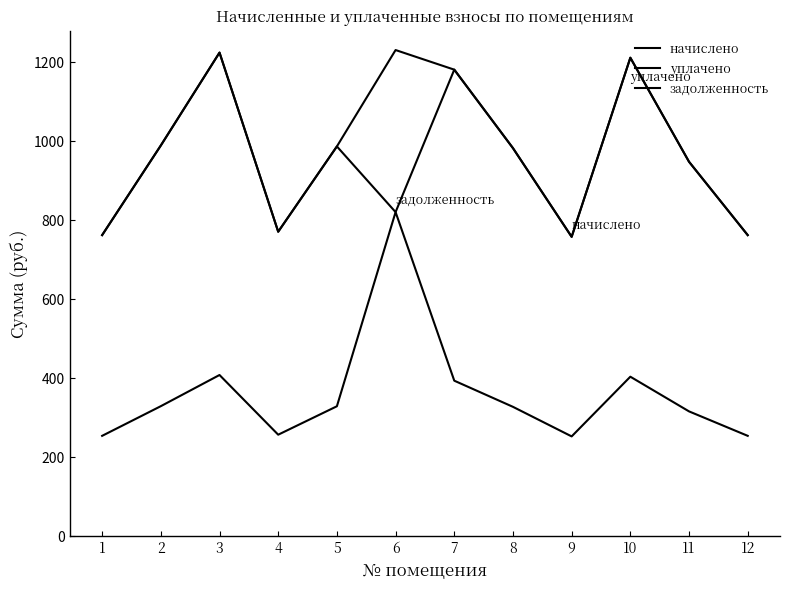

True or false: задолженность and уплачено intersect in this chart.

False